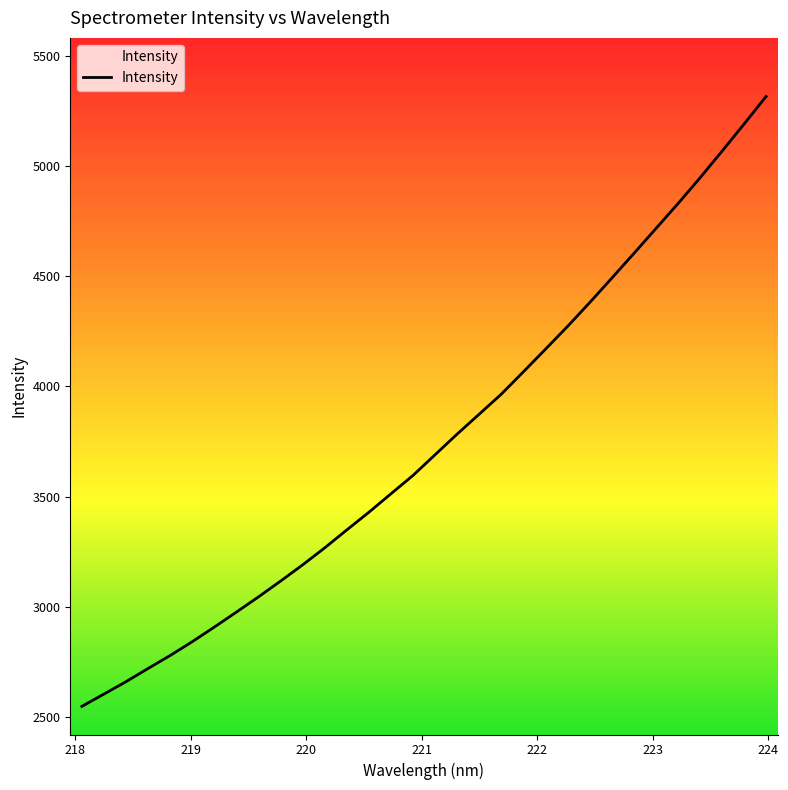

Approximately how many times larger is the value at 219.589 compared to 218.6332?

1.1